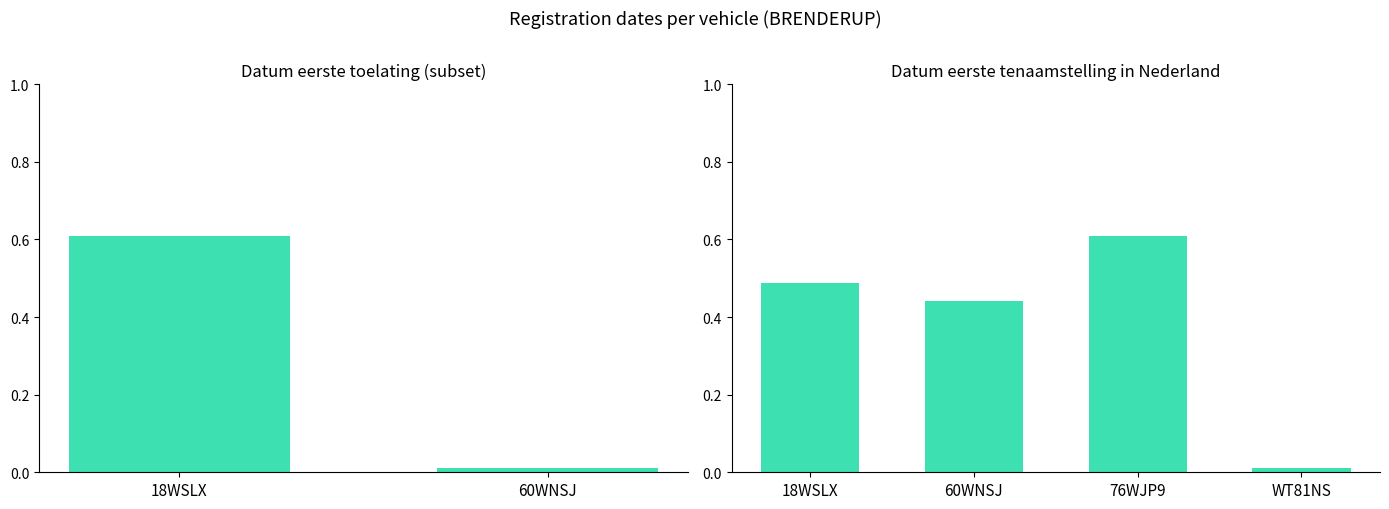

Are the bars horizontal?

No